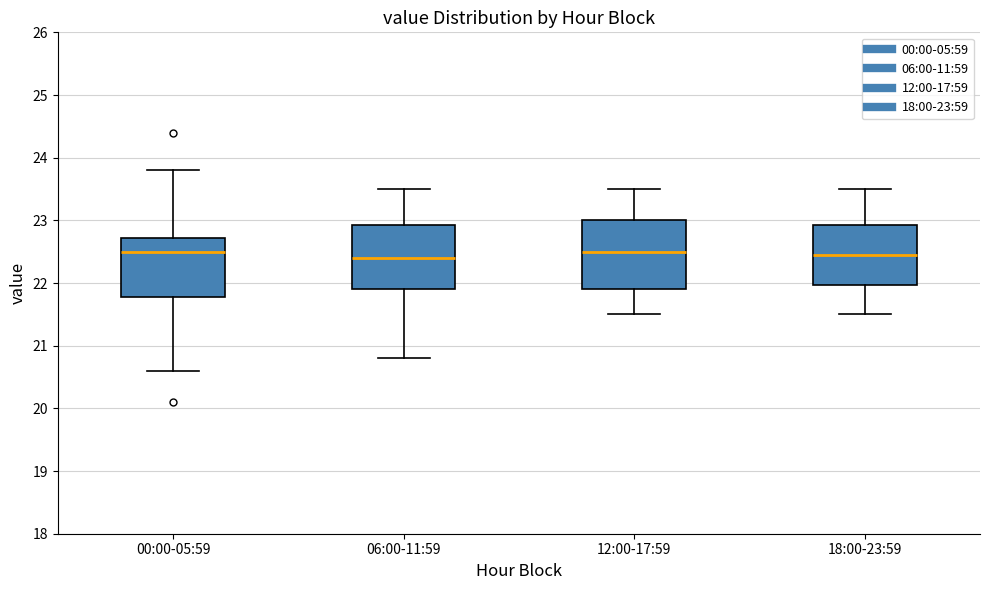

Reading left to right, read every box against the y-axis: the position of its median line, the range the box covers, and the ends of its whiskers. The values are not printed on the chart, so give them approximately, as read against the axis.

00:00-05:59: median 22.5, box 21.8 to 22.7, whiskers 20.6 to 23.8
06:00-11:59: median 22.4, box 21.9 to 22.9, whiskers 20.8 to 23.5
12:00-17:59: median 22.5, box 21.9 to 23.0, whiskers 21.5 to 23.5
18:00-23:59: median 22.5, box 22.0 to 22.9, whiskers 21.5 to 23.5